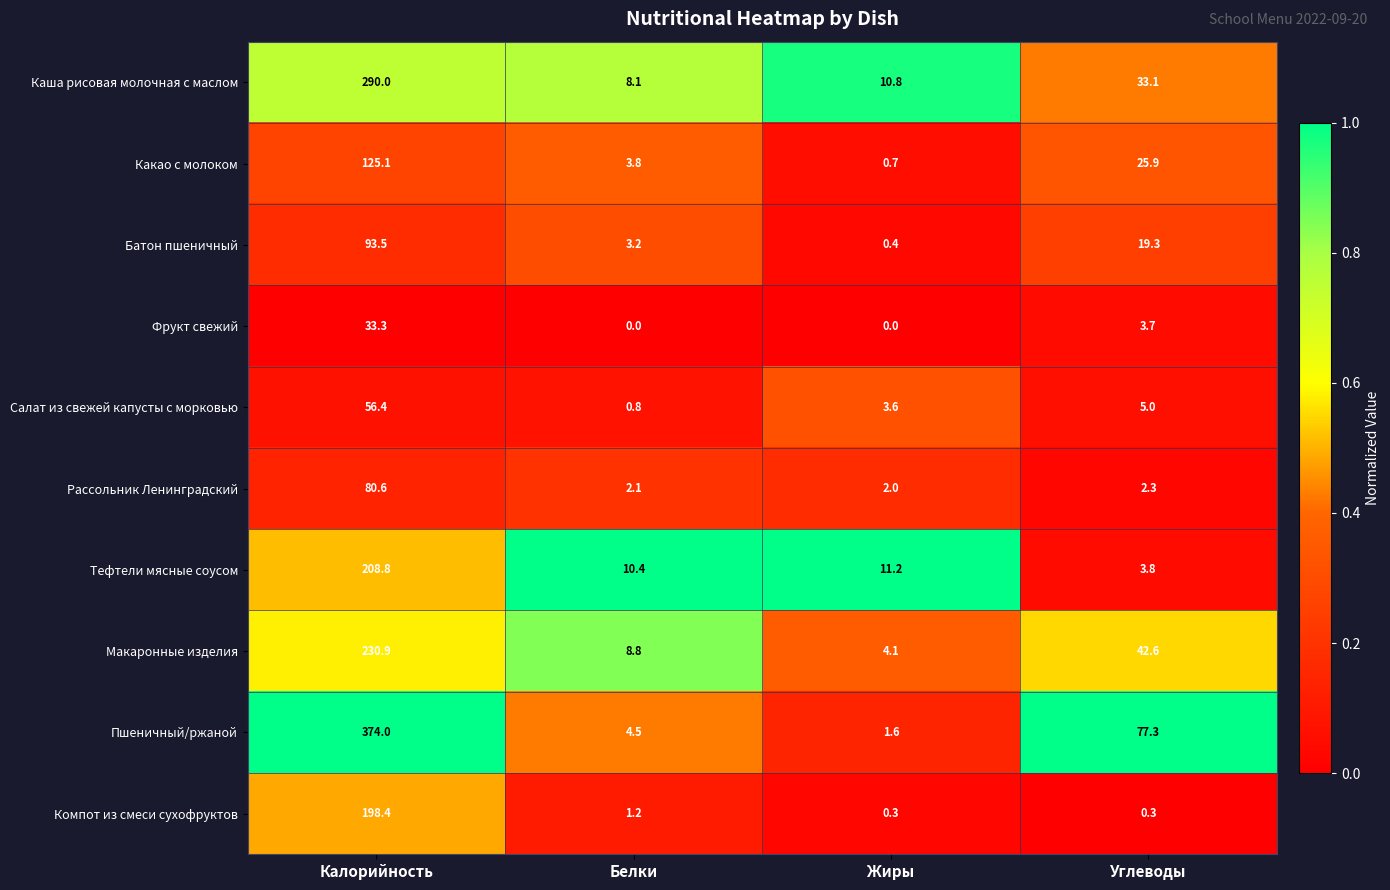

At which label is Рассольник Ленинградский closest to 41?

Углеводы